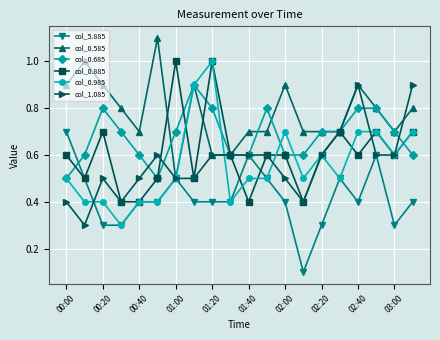

Reading right to left, what are all the values shown in this chart?

col_5.885: 0.4	0.3	0.6	0.4	0.5	0.3	0.1	0.4	0.5	0.6	0.4	0.4	0.4	0.5	0.4	0.4	0.3	0.3	0.5	0.7
col_0.585: 0.8	0.7	0.8	0.9	0.7	0.7	0.7	0.9	0.7	0.7	0.6	0.6	0.9	0.5	1.1	0.7	0.8	0.9	1.0	0.9
col_0.685: 0.6	0.7	0.8	0.8	0.7	0.7	0.6	0.6	0.8	0.6	0.6	0.8	0.9	0.7	0.5	0.6	0.7	0.8	0.6	0.5
col_0.885: 0.7	0.6	0.7	0.6	0.7	0.6	0.4	0.6	0.6	0.4	0.6	1.0	0.5	1.0	0.5	0.4	0.4	0.7	0.5	0.6
col_0.985: 0.7	0.6	0.7	0.7	0.5	0.6	0.5	0.7	0.5	0.5	0.4	1.0	0.9	0.5	0.4	0.4	0.3	0.4	0.4	0.5
col_1.085: 0.9	0.6	0.6	0.9	0.7	0.6	0.4	0.5	0.6	0.6	0.6	0.6	0.5	0.5	0.6	0.5	0.4	0.5	0.3	0.4